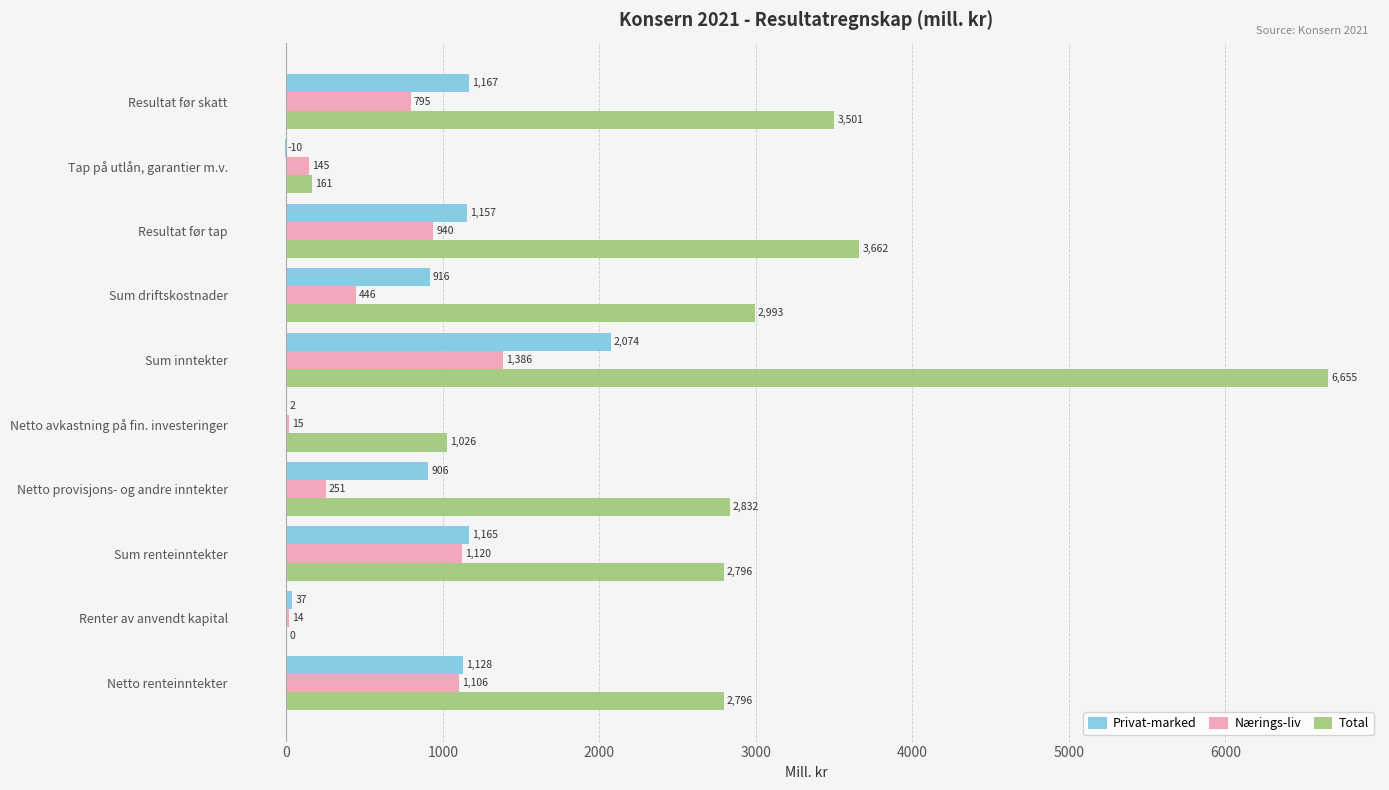

Is it true that Nærings-liv equals 1106 at Netto renteinntekter?

True